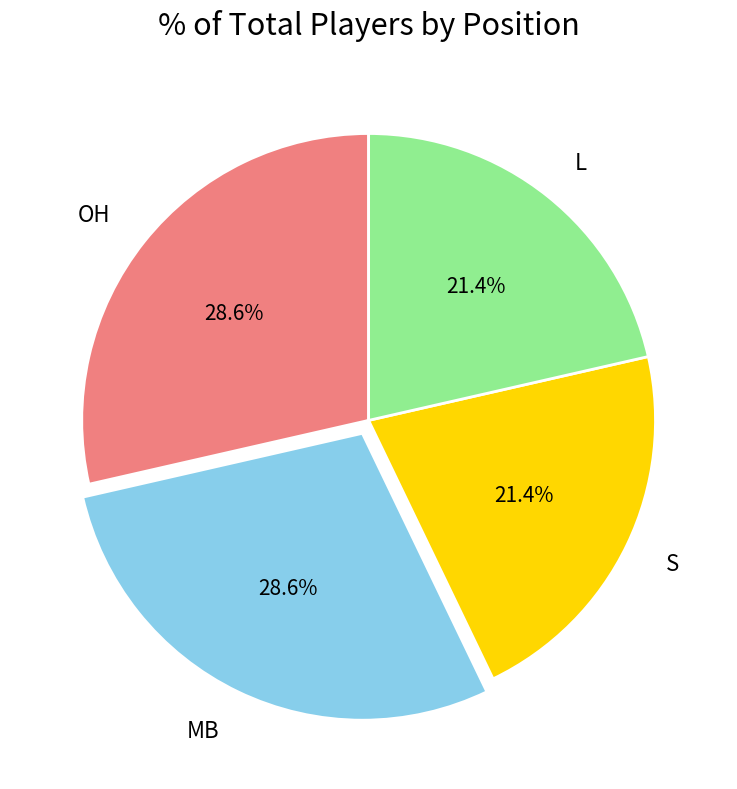

Does S represent more than half of the total?

No